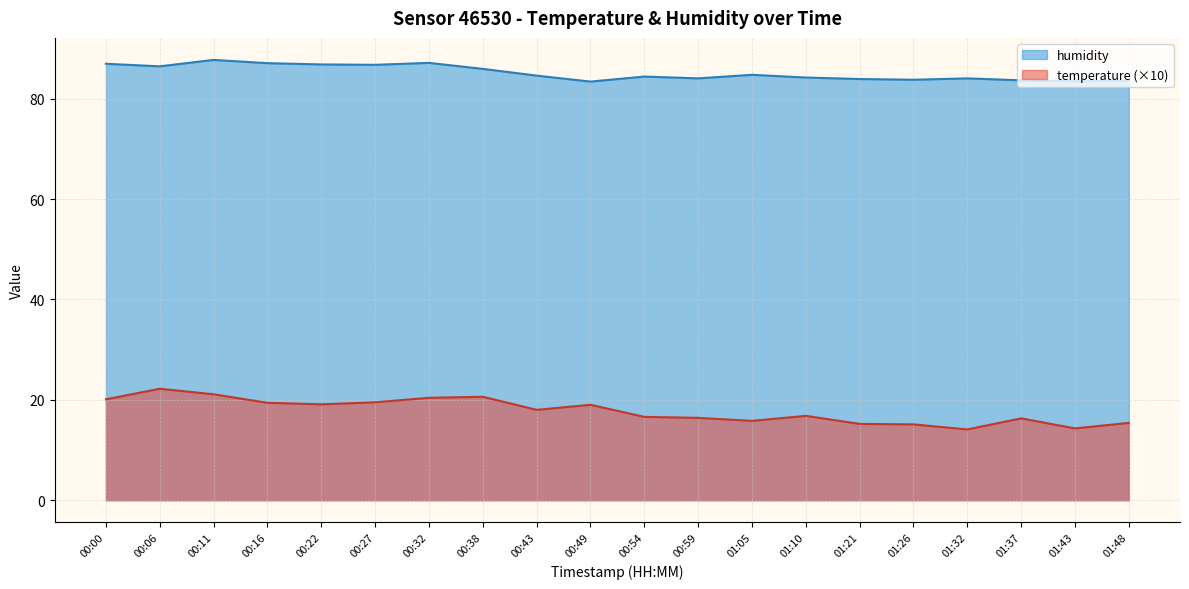

How many lines are shown in the chart?

2